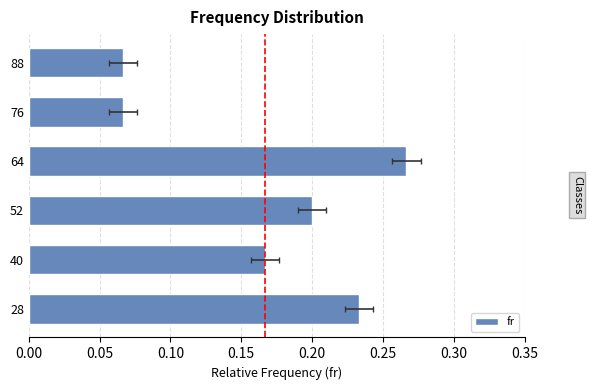

What is the greatest value displayed?

0.3